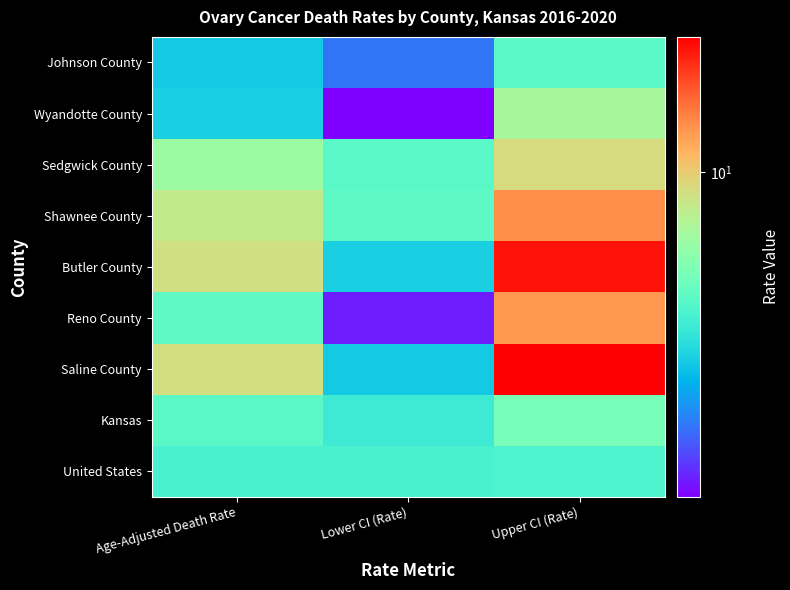

At how many categories does at least one series exceed 4?

3